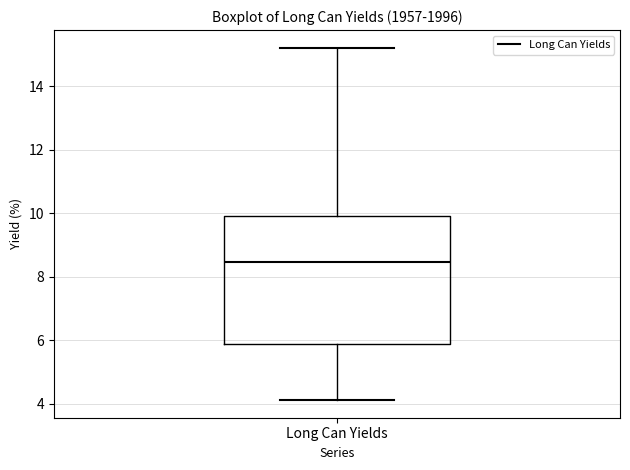

Where is the upper edge of the box for Long Can Yields on the y-axis? The values are not printed on the chart, so give them approximately, as read against the axis.

10.0